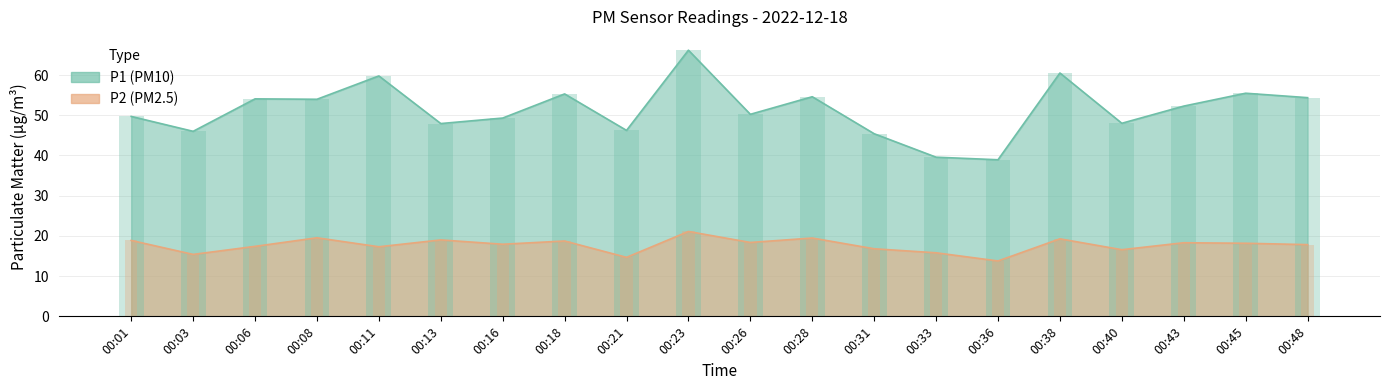

List the series in order of their overall mean, highest first.

P1, P2